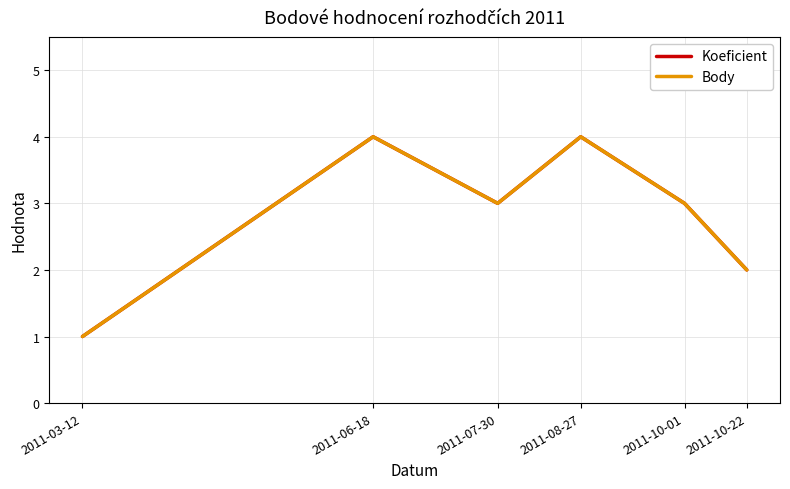

Is the value of Koeficient at 2011-08-27 greater than the value of Body at 2011-07-30?

Yes